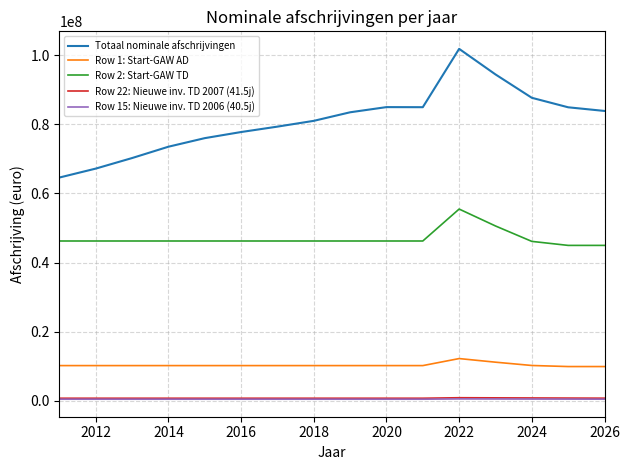

Which series has the largest total across all categories?

Totaal nominale afschrijvingen